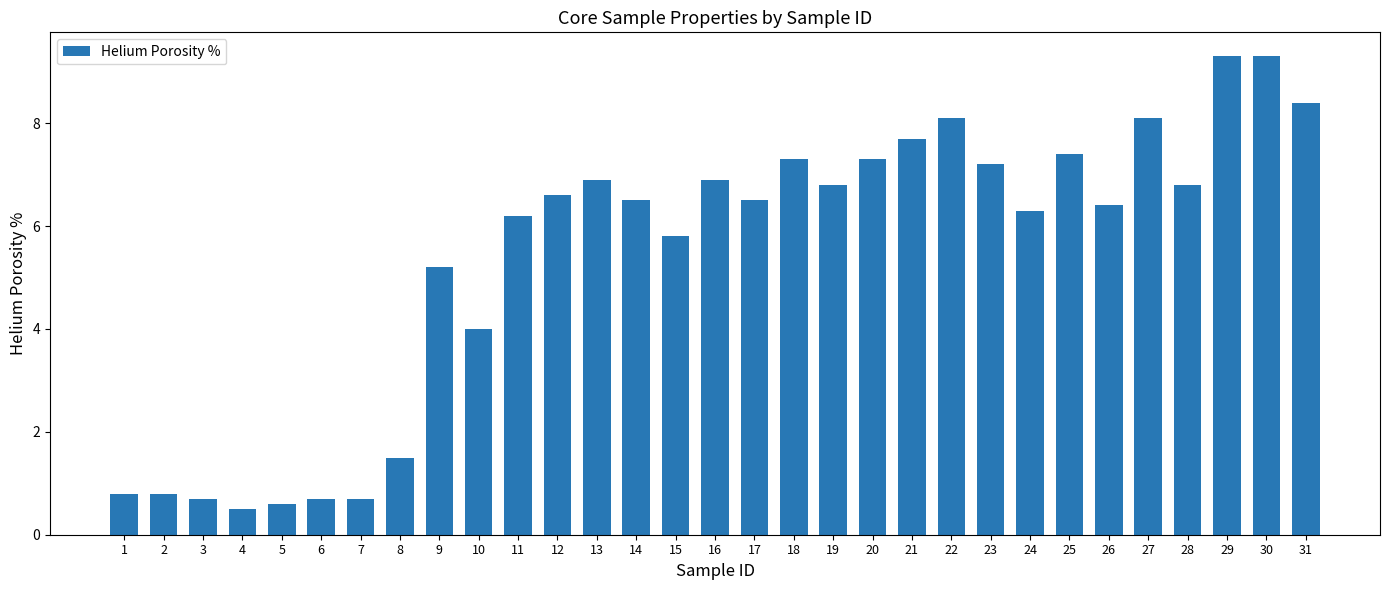

True or false: the data shows 2.0 at 13.

False